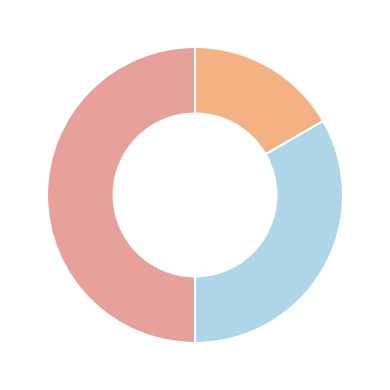

Which category has the biggest portion of the pie?

Сумісництво